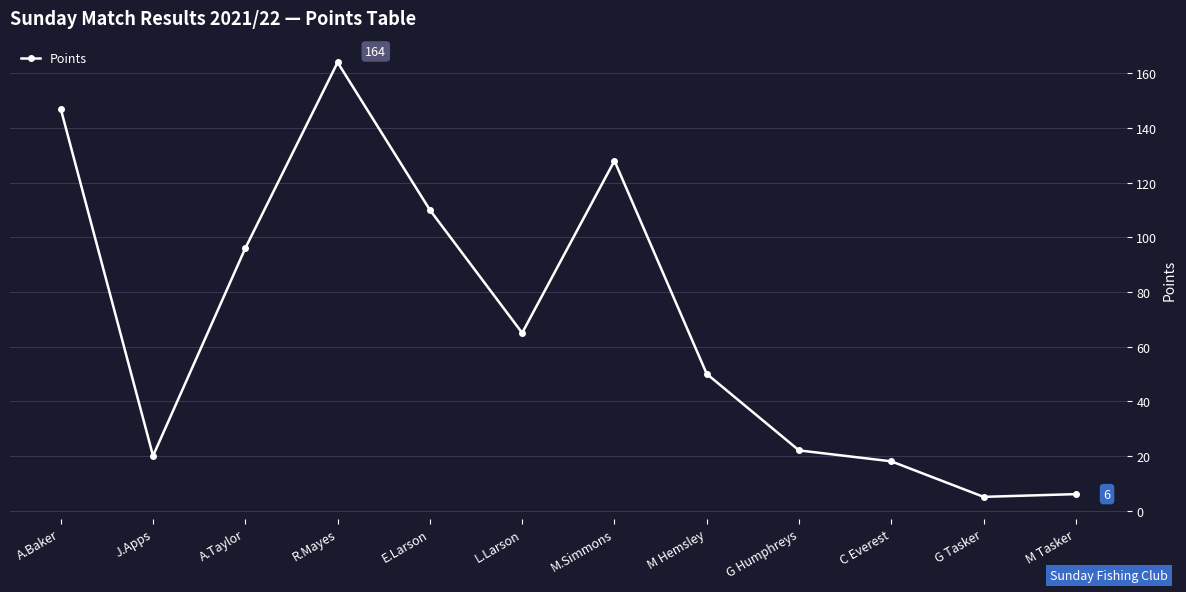

What position from the left is M.Simmons?

7